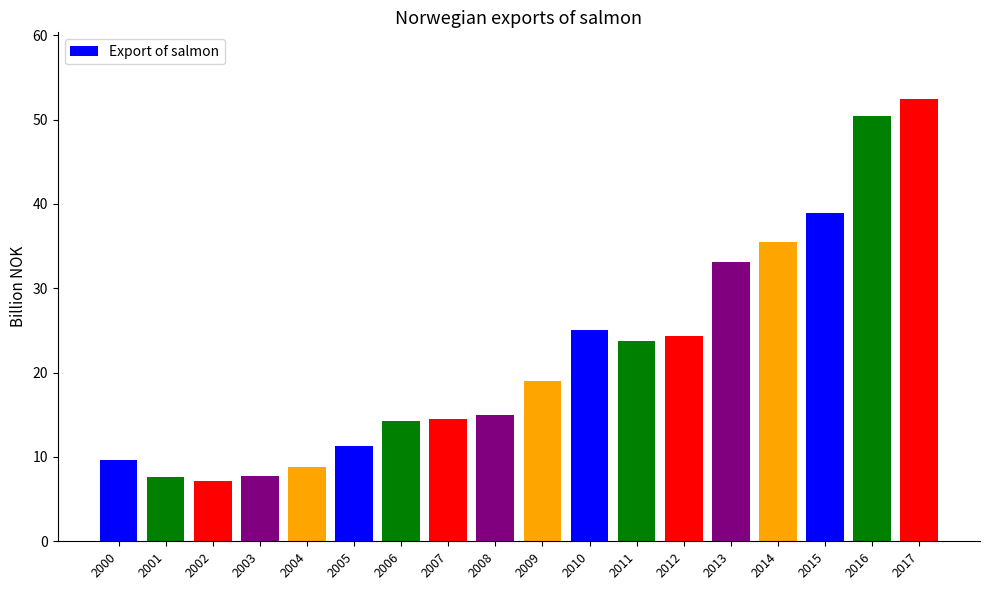

What is the difference between the values at 2003 and 2005?

3.6